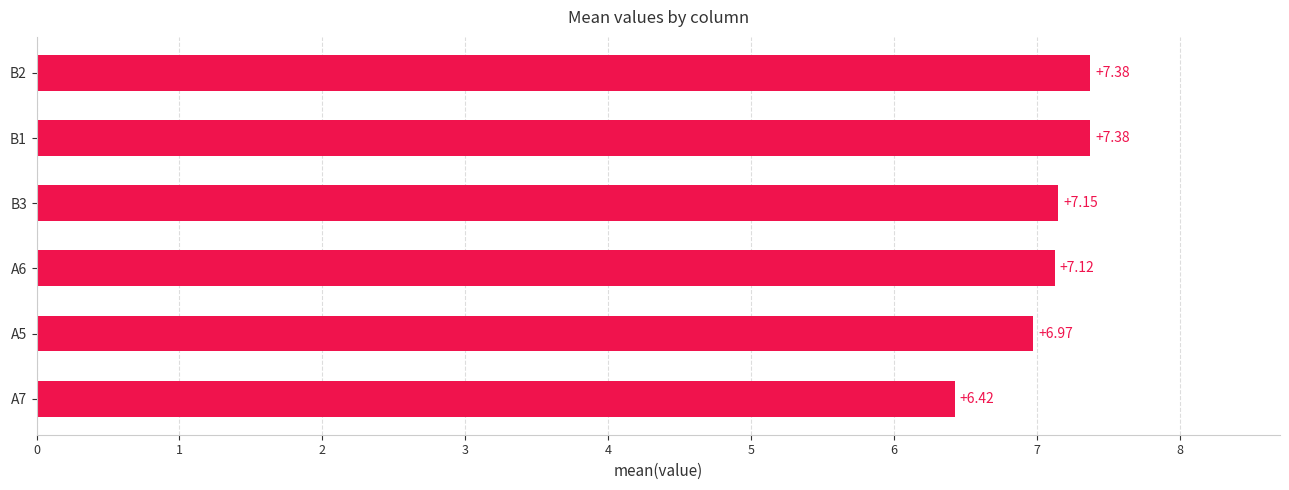

What is the average value?

7.1